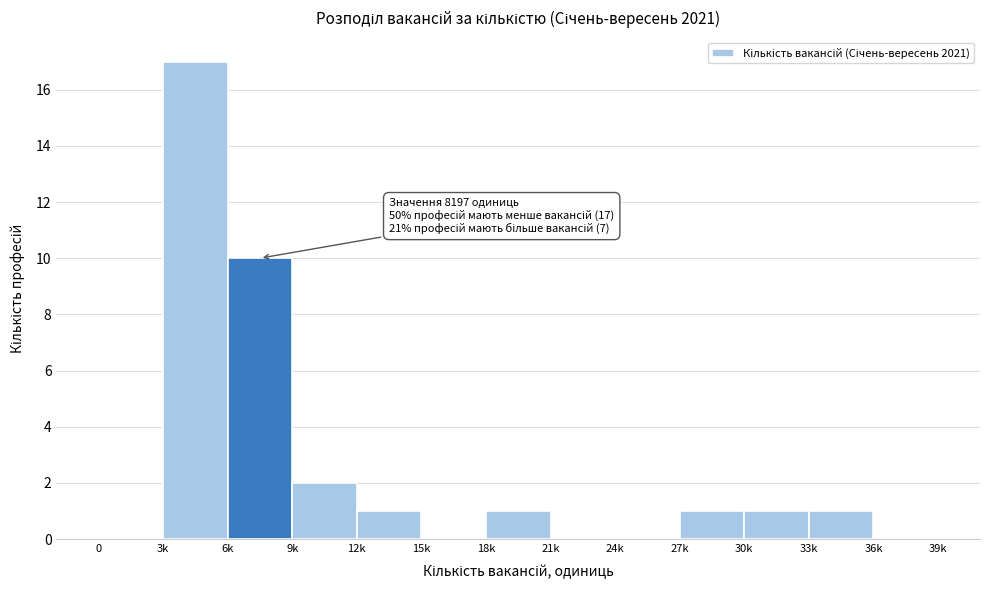

Reading right to left, what are all the values shown in this chart?

36k=0	33k=1	30k=1	27k=1	24k=0	21k=0	18k=1	15k=0	12k=1	9k=2	6k=10	3k=17	0=0